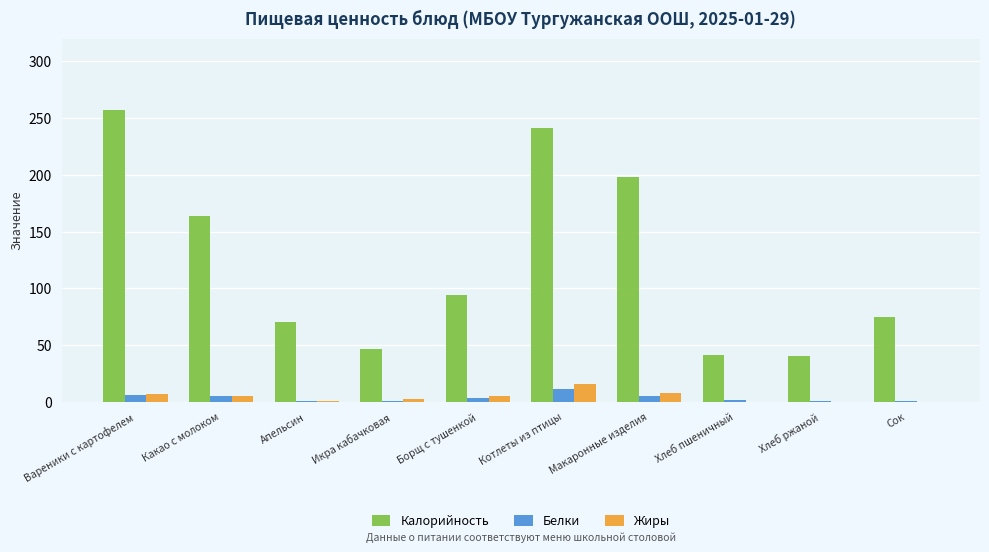

Is it true that Калорийность equals 9.2 at Хлеб пшеничный?

False